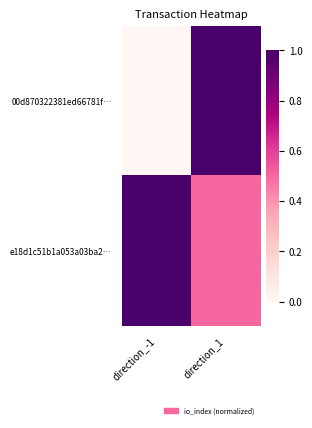

Between direction_1 and direction_-1, which is larger?

direction_1